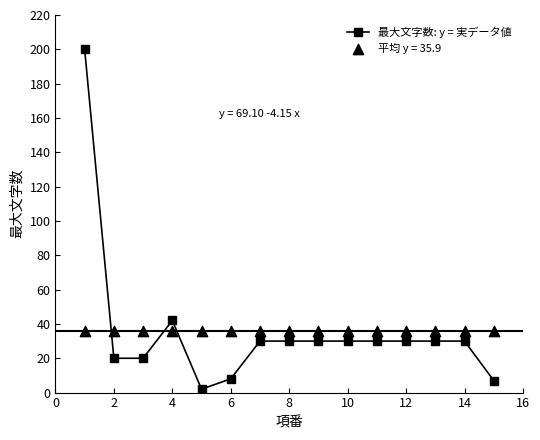

What is the maximum value for 最大文字数: y = 実データ値?

200